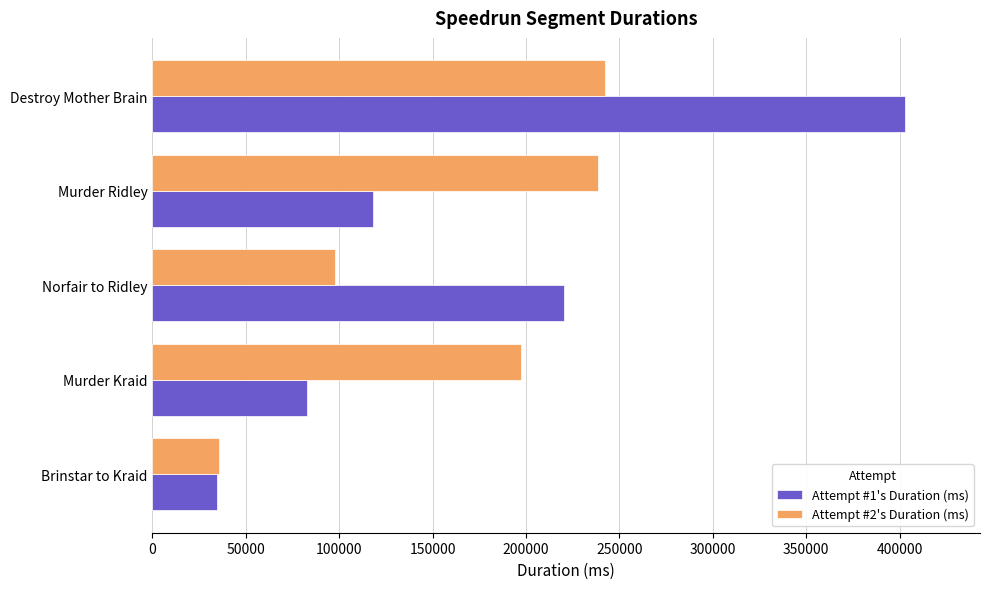

List the series in order of their overall mean, highest first.

Attempt #1's Duration (ms), Attempt #2's Duration (ms)